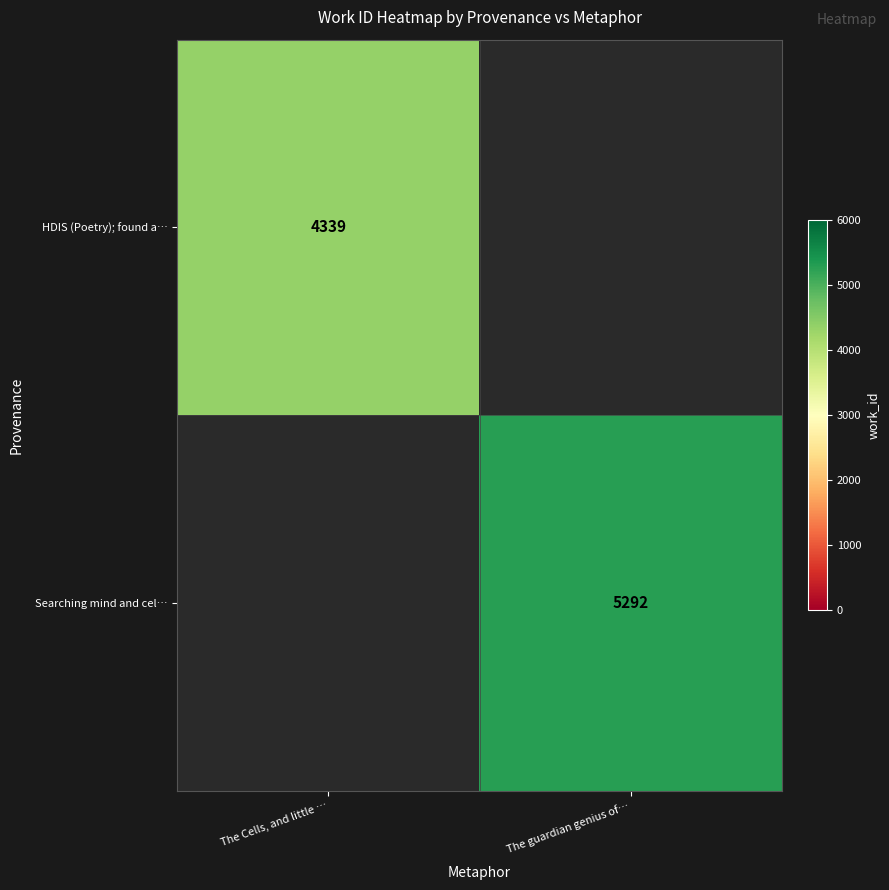

Is it true that HDIS (Poetry); found a… equals 5861 at The Cells, and little …?

False